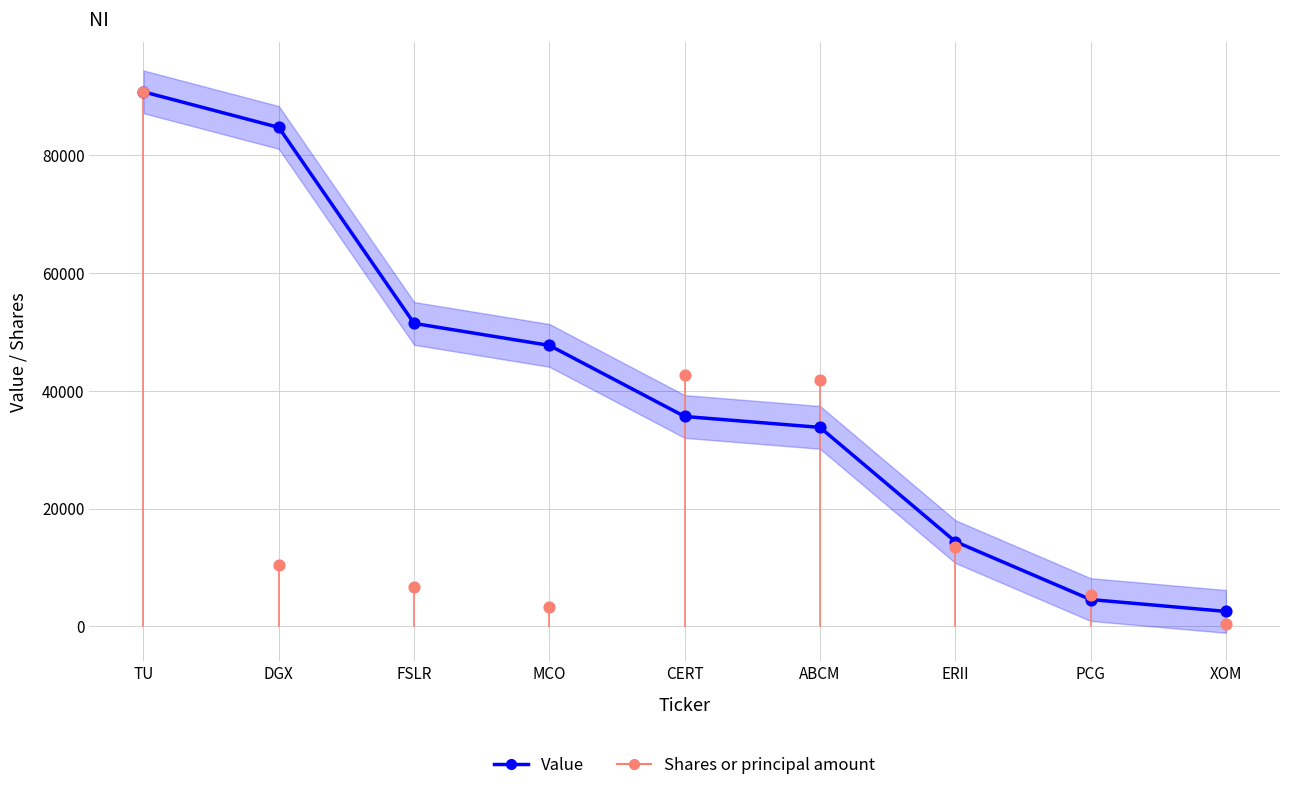

At how many categories does at least one series exceed 42217?

5